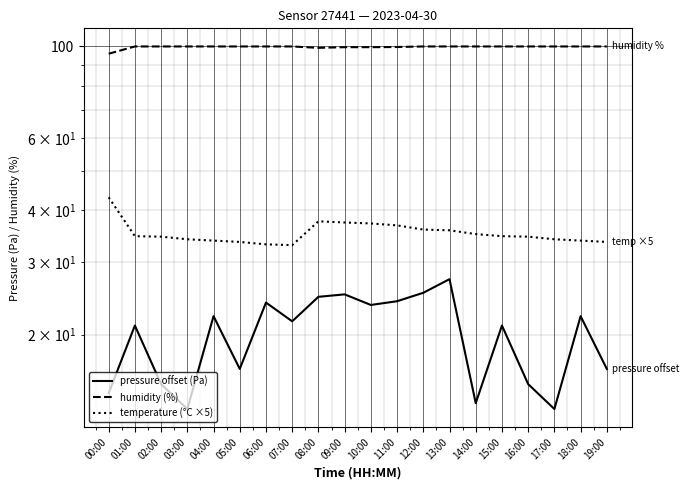

Reading right to left, transcribe all the data shown in this chart.

pressure offset (Pa): 16.5	22.2	13.2	15.2	21.0	13.6	27.2	25.2	24.1	23.6	25.0	24.7	21.5	23.9	16.5	22.2	13.2	15.2	21.0	14.4
humidity (%): 100.0	100.0	100.0	100.0	100.0	100.0	100.0	100.0	99.7	99.6	99.6	99.2	100.0	100.0	100.0	100.0	100.0	100.0	100.0	96.0
temperature (°C ×5): 33.5	33.8	34.0	34.5	34.6	35.0	35.8	36.0	36.8	37.2	37.4	37.6	33.0	33.1	33.5	33.8	34.0	34.5	34.6	43.0